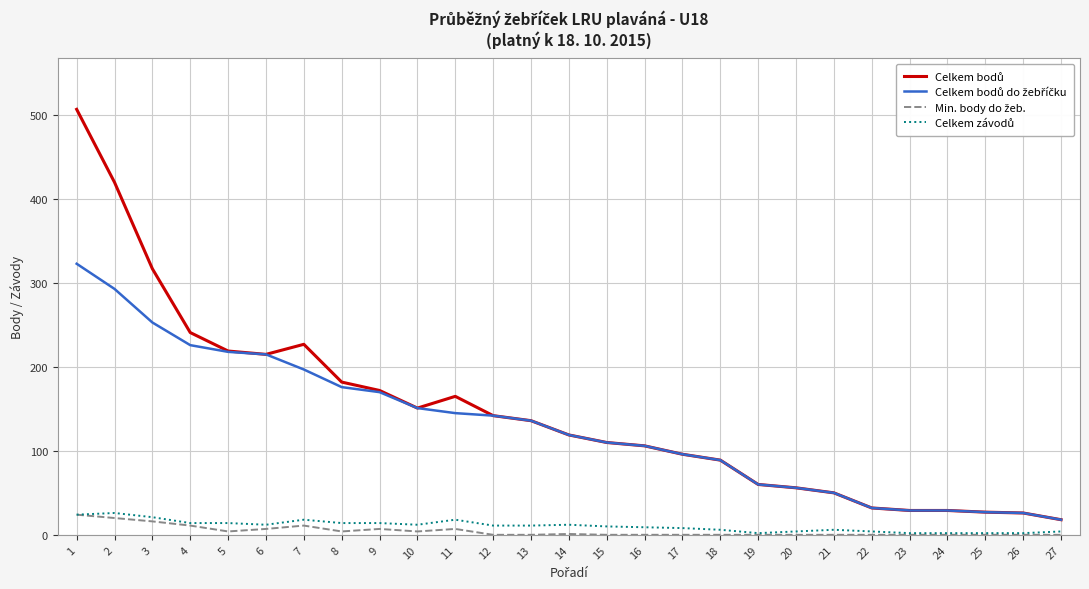

Rank the categories by Celkem závodů value from highest to lowest.

2, 1, 3, 7, 11, 4, 5, 8, 9, 6, 10, 14, 12, 13, 15, 16, 17, 18, 21, 20, 22, 27, 19, 23, 24, 25, 26